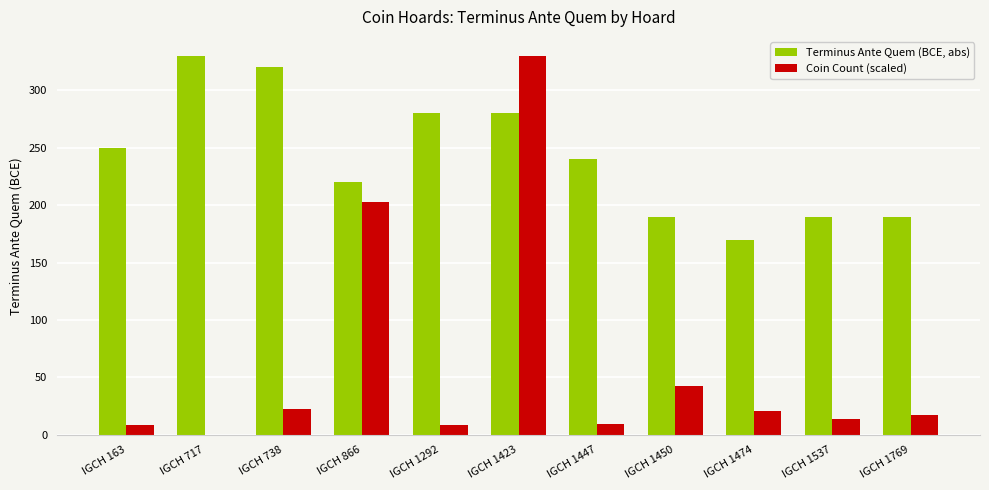

Which series has the widest spread of values?

Coin Count (scaled)